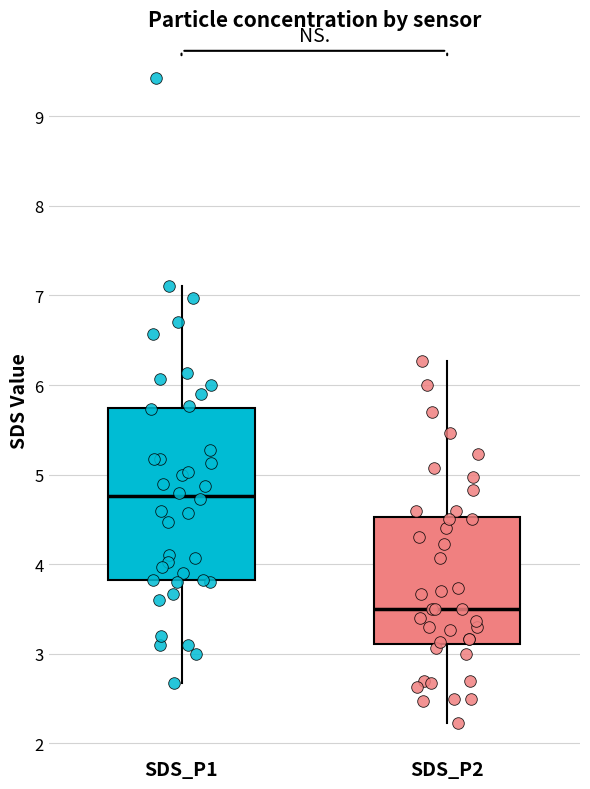

Which box has the highest median line?

SDS_P1